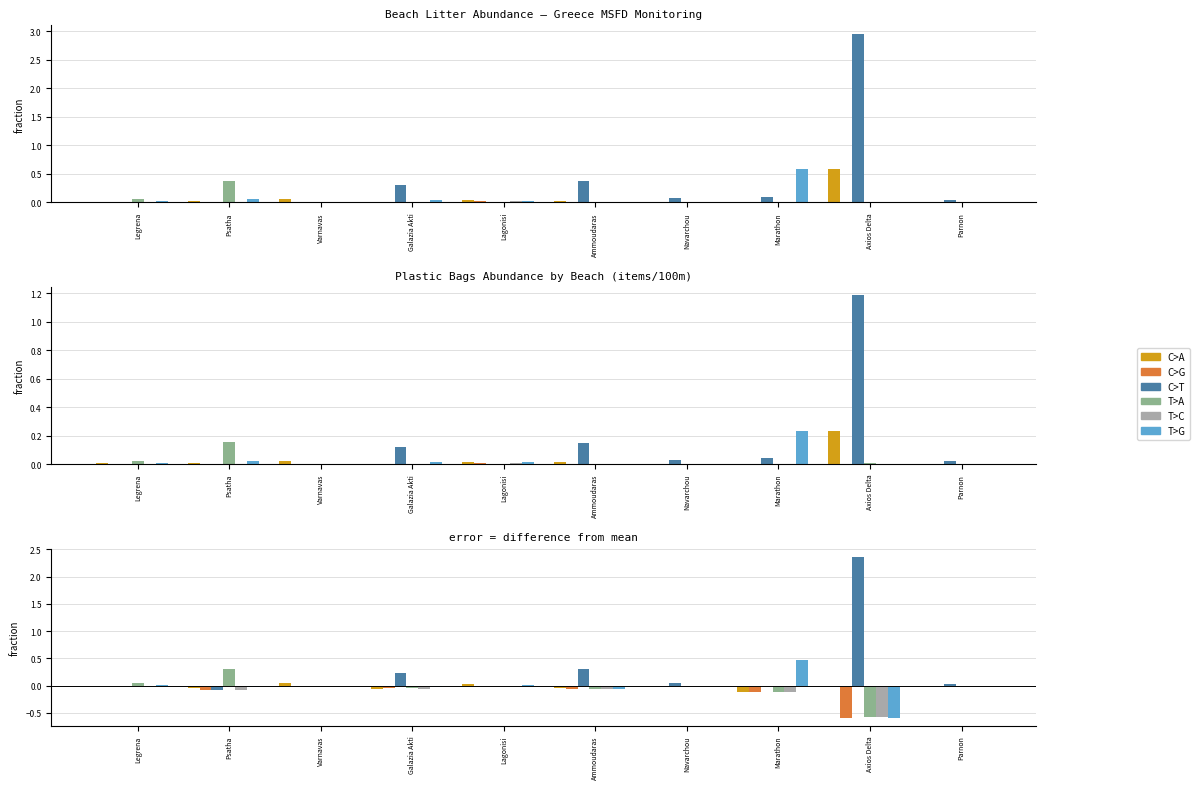

At which category is the sum across all series the highest?

Axios Delta